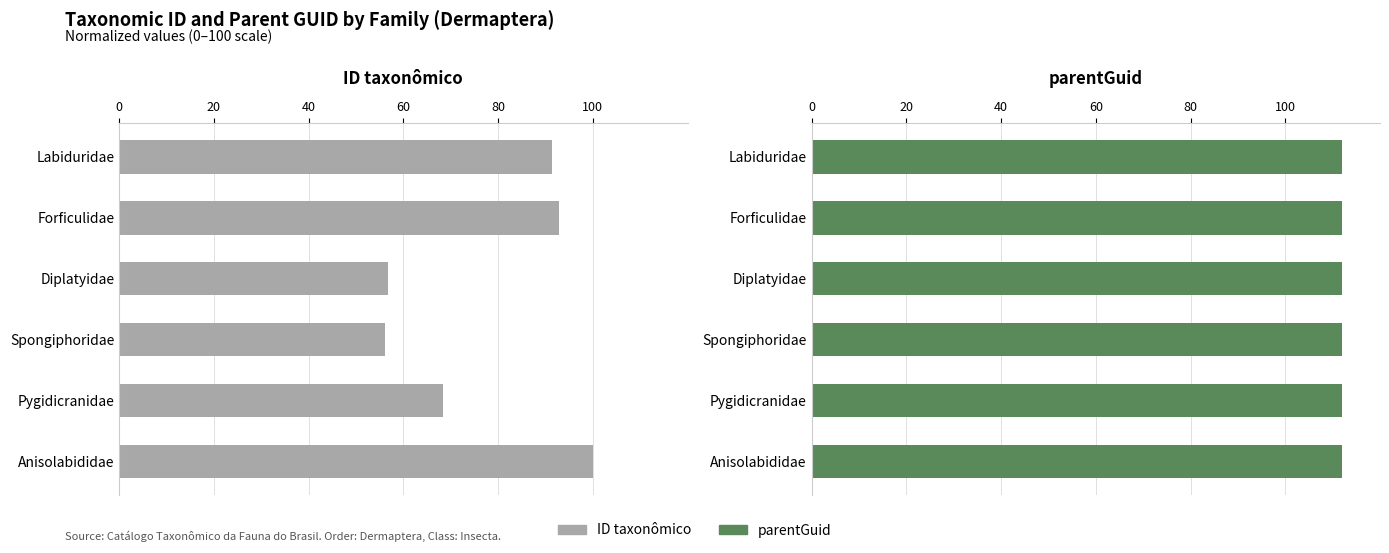

What is the maximum value shown in the chart?

100.0